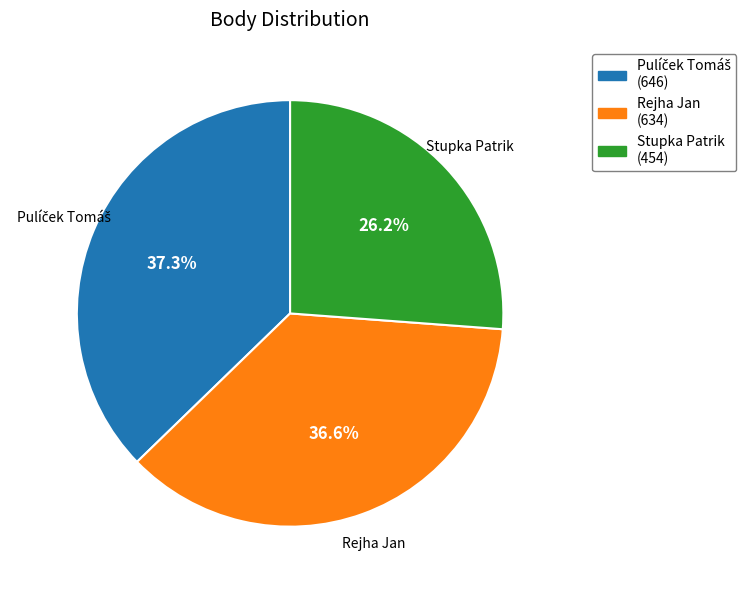

To the nearest percent, what is the average slice percentage?

33%